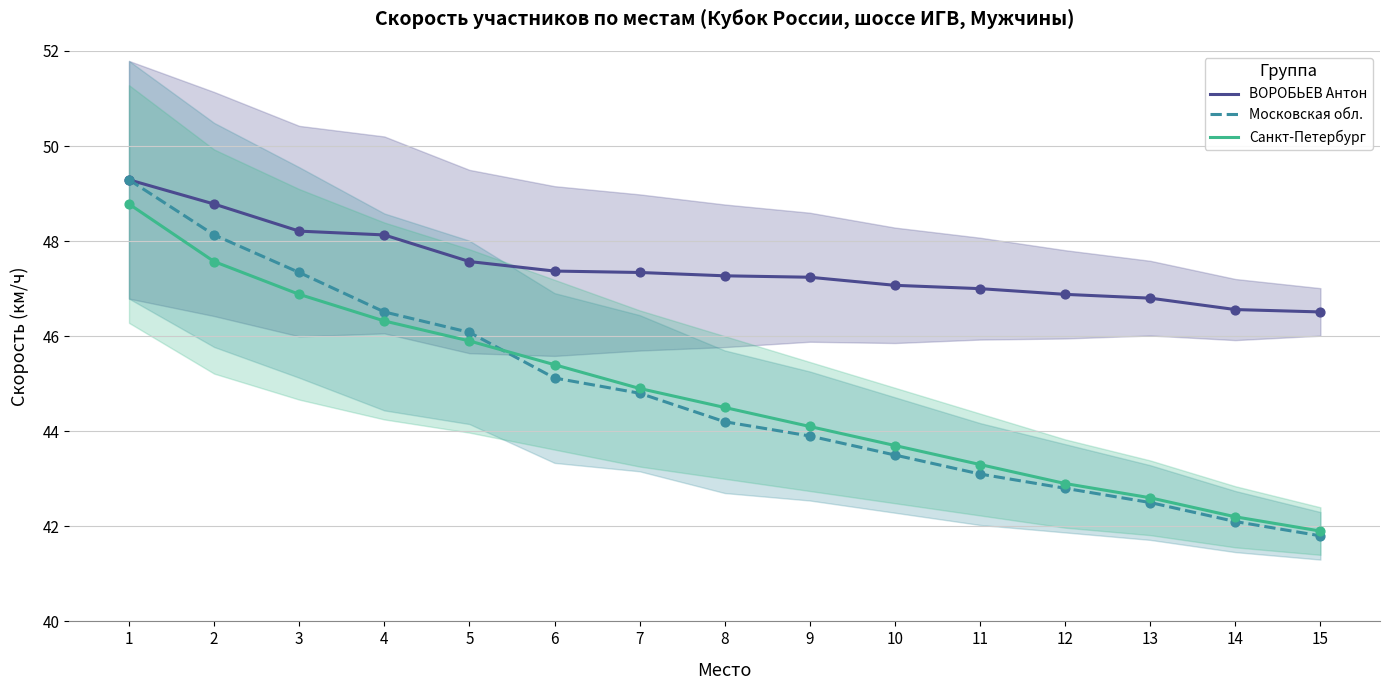

Which series has the widest spread of Y values?

Московская обл.